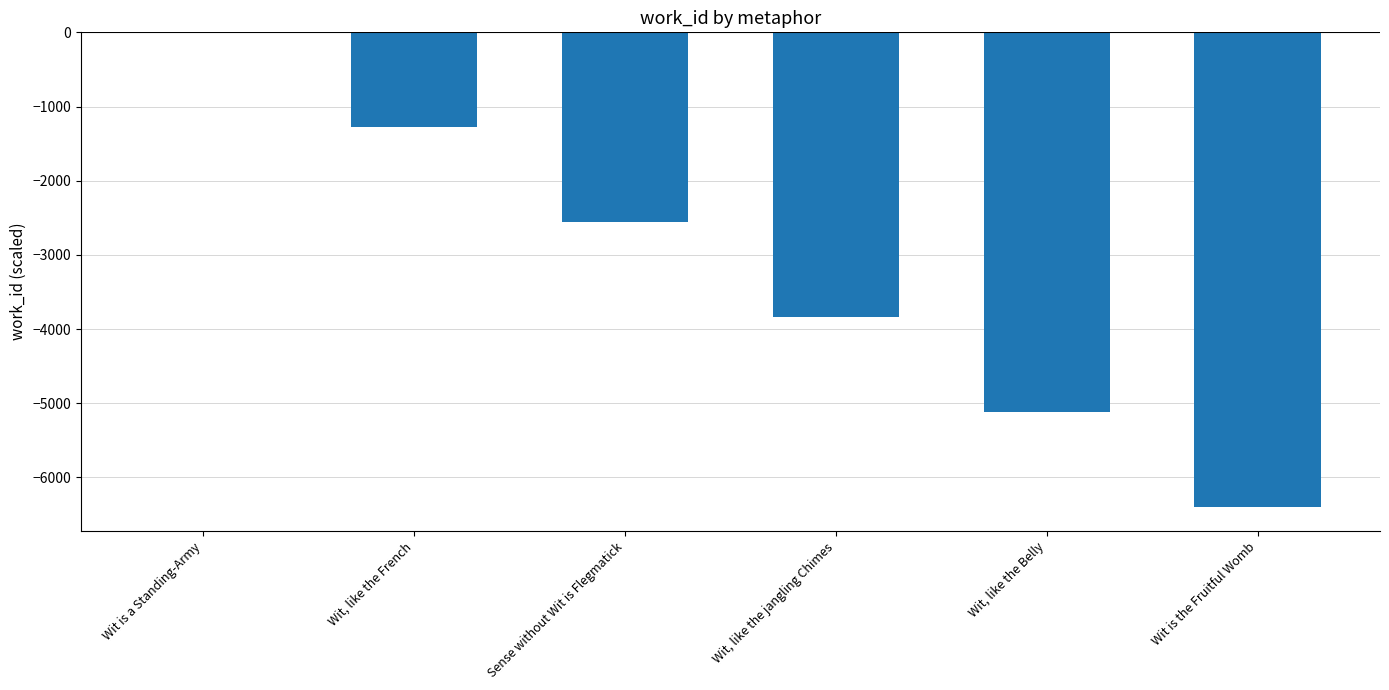

Are the bars grouped side by side (vs. stacked)?

No